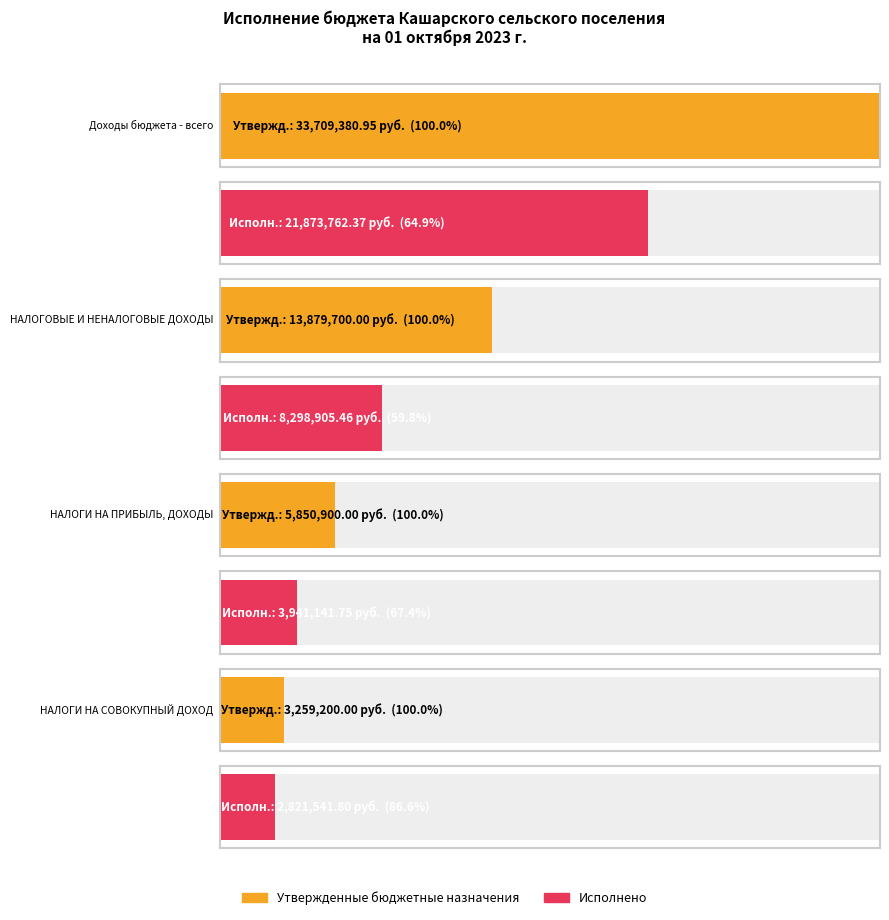

What is the label of the 4th bar from the left?

НАЛОГИ НА СОВОКУПНЫЙ ДОХОД